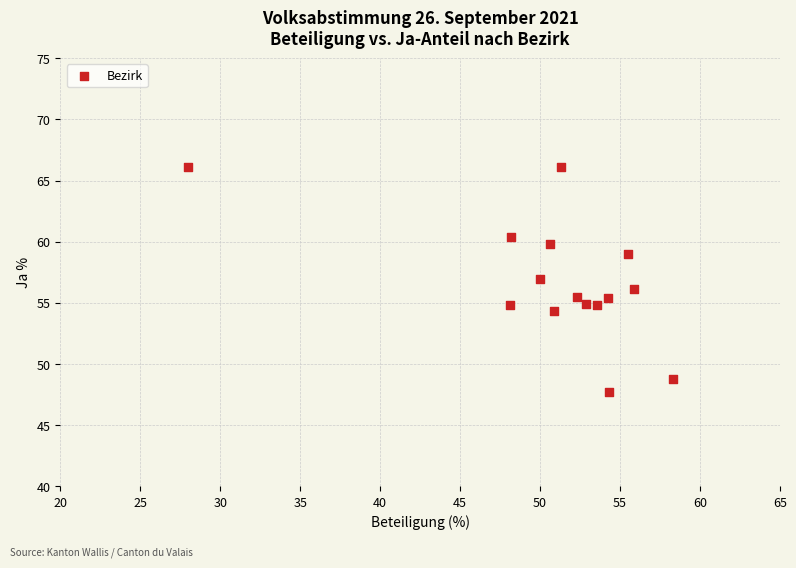

What is the range of X values (max minus min)?

30.3